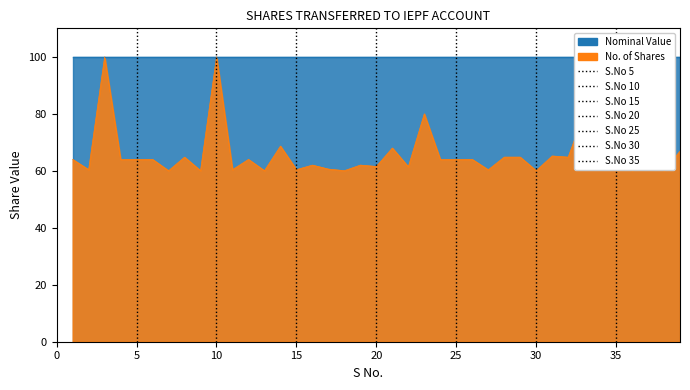

Reading left to right, extract all data points from this chart.

1=64.0	2=60.4	3=100.0	4=64.0	5=64.0	6=64.0	7=60.0	8=64.8	9=60.0	10=100.0	11=60.4	12=64.0	13=60.0	14=68.7	15=60.4	16=62.0	17=60.6	18=60.0	19=62.0	20=61.5	21=68.0	22=61.4	23=80.0	24=64.0	25=64.0	26=64.0	27=60.4	28=64.8	29=64.8	30=60.0	31=65.2	32=64.8	33=80.0	34=62.6	35=80.0	36=60.0	37=65.2	38=60.0	39=66.9